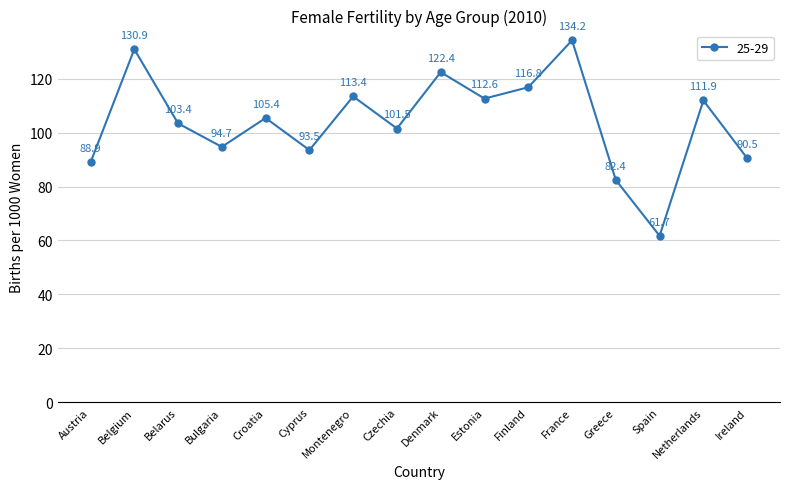

Which has a higher value, Austria or Greece?

Austria